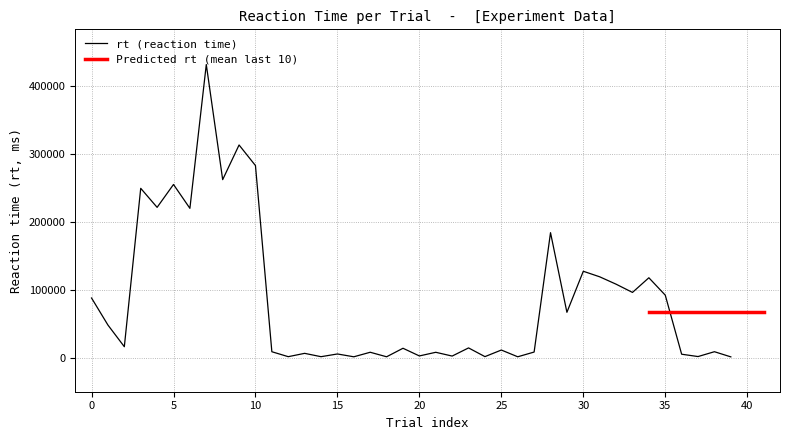

What is the average value?

85235